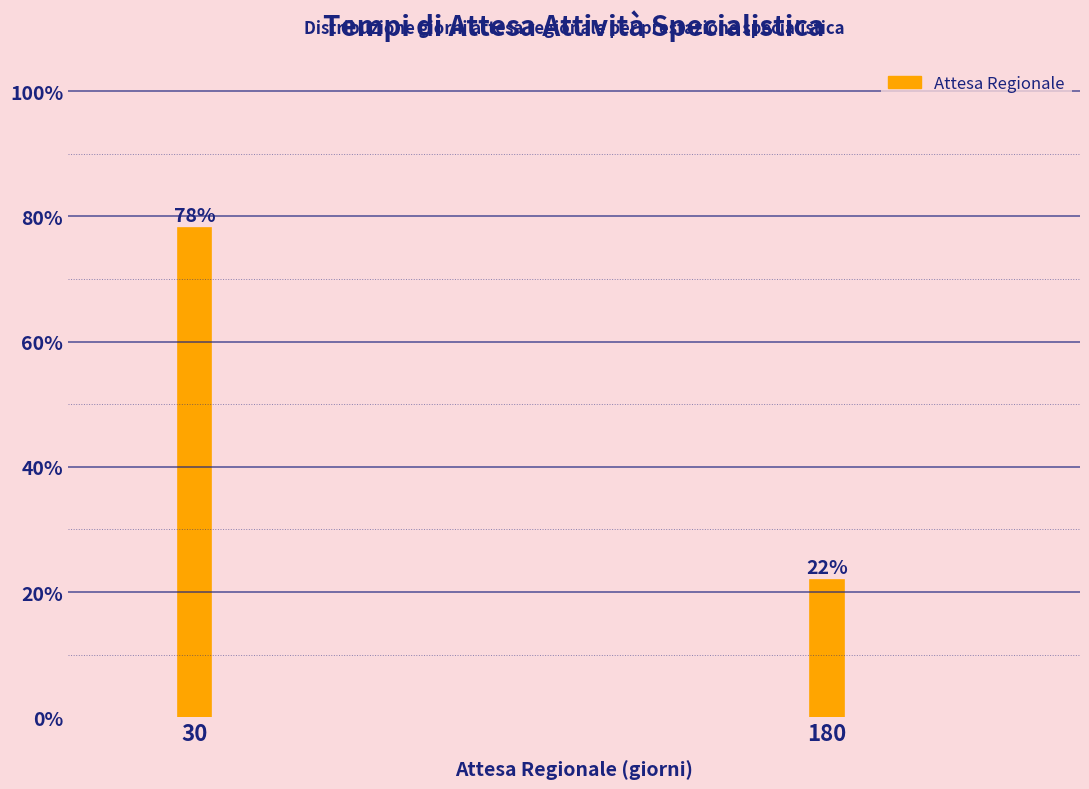

Rank the categories by value from highest to lowest.

30, 180